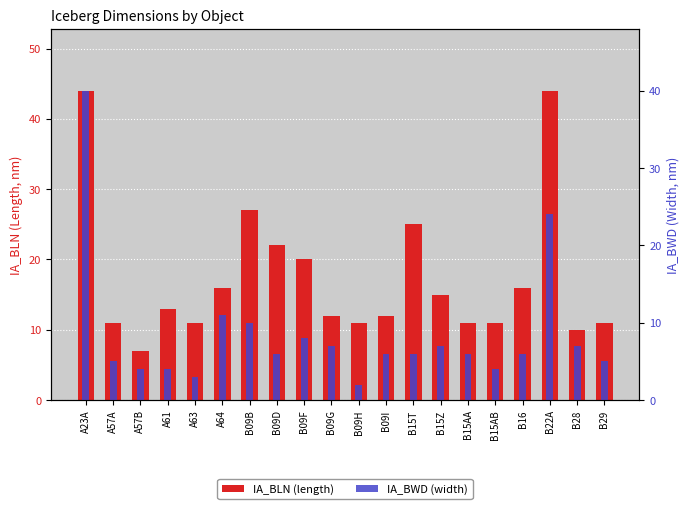

At B09G, list the series in order from smallest to largest.

IA_BWD (width), IA_BLN (length)